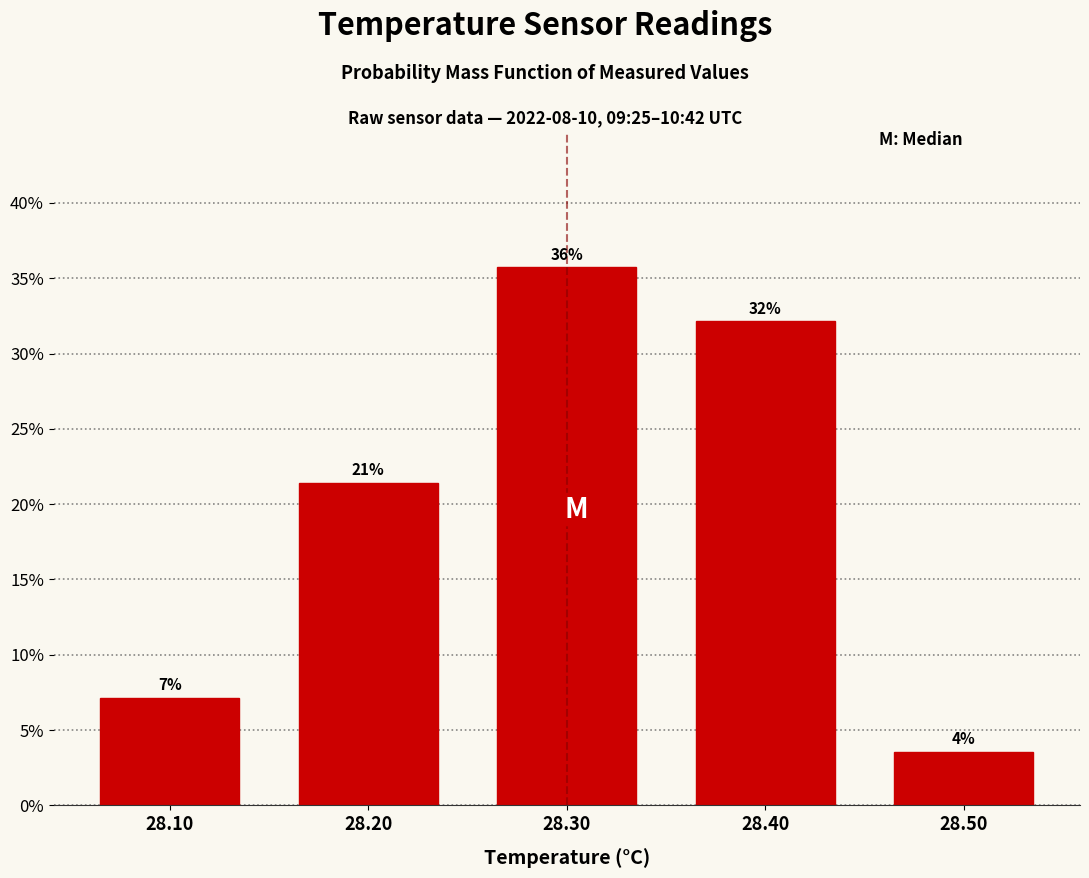

How many bars are there in total?

5